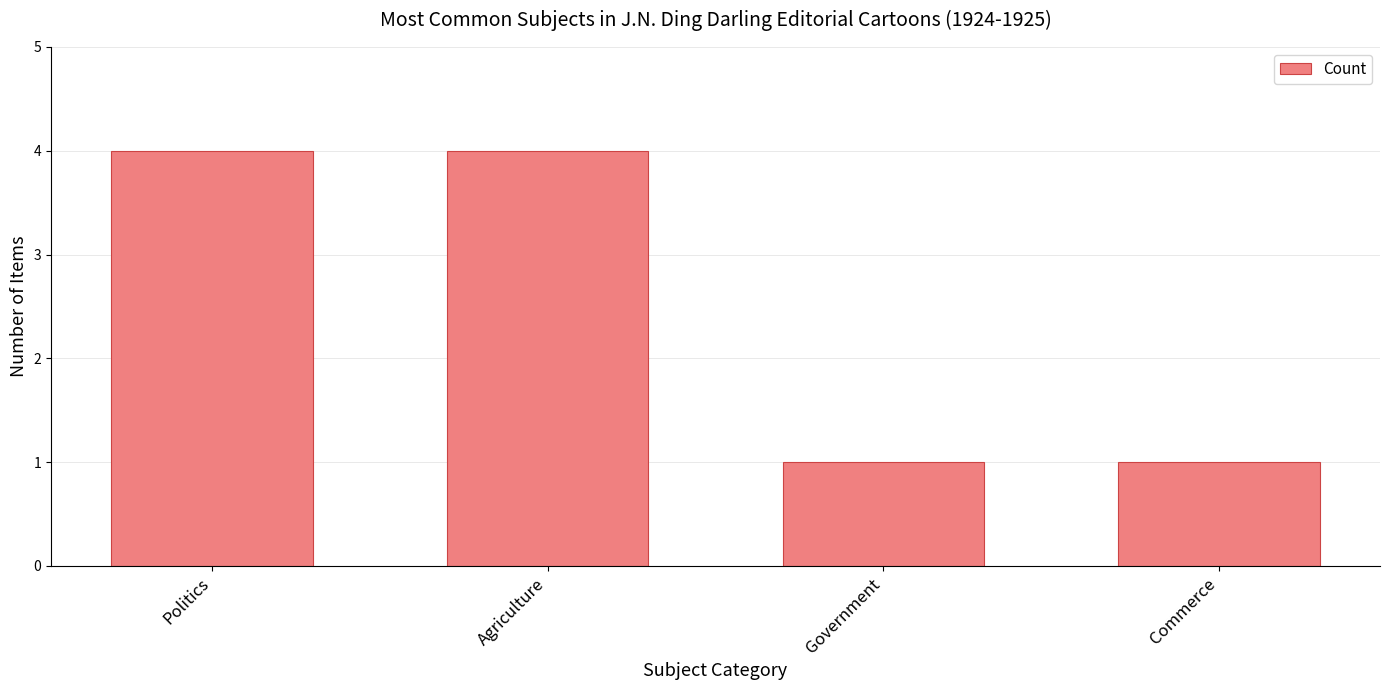

What is the maximum value shown in the chart?

4